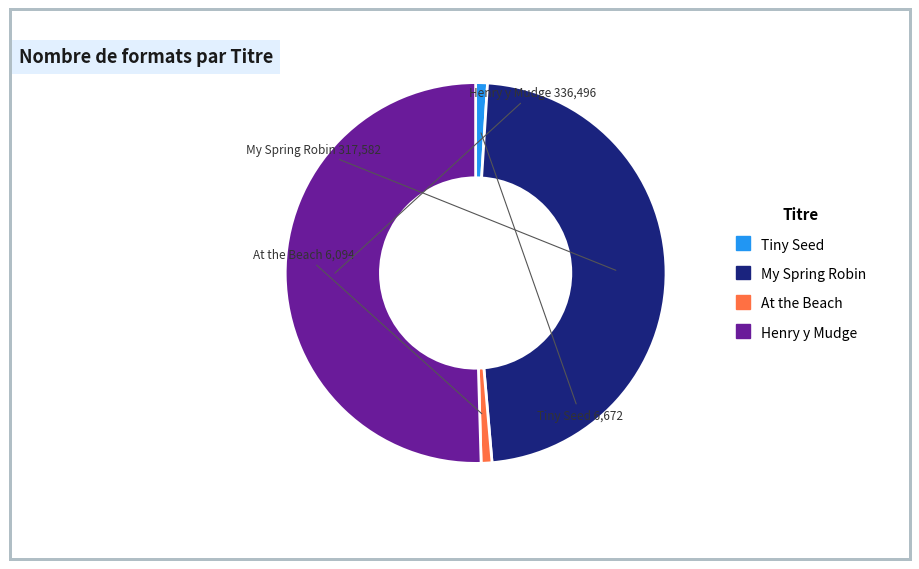

What is the largest slice in the pie chart?

Henry y Mudge